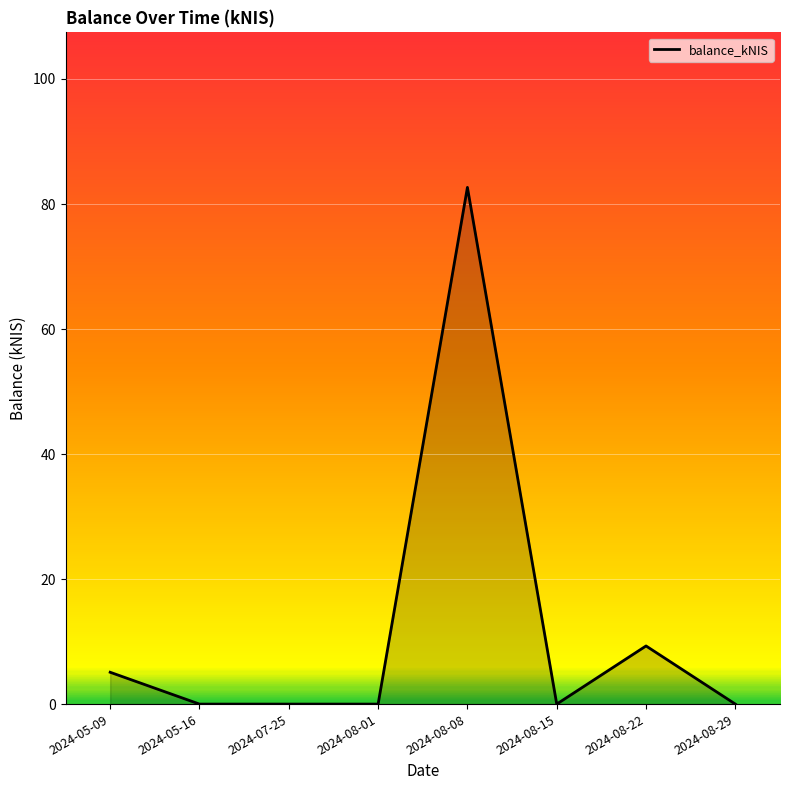

What is the label of the 3rd point from the right?

2024-08-15